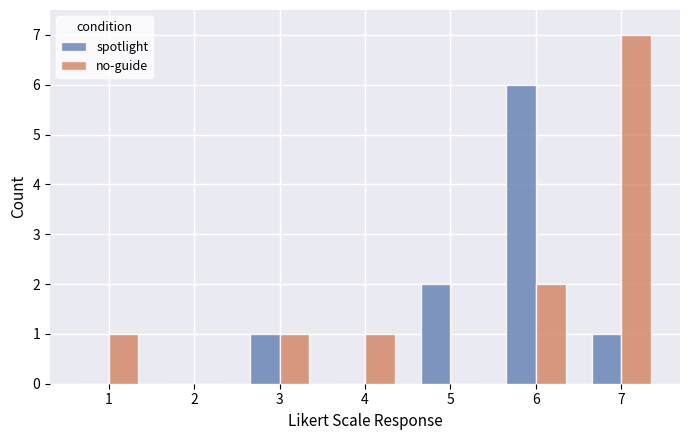

At which label is no-guide closest to 3?

6